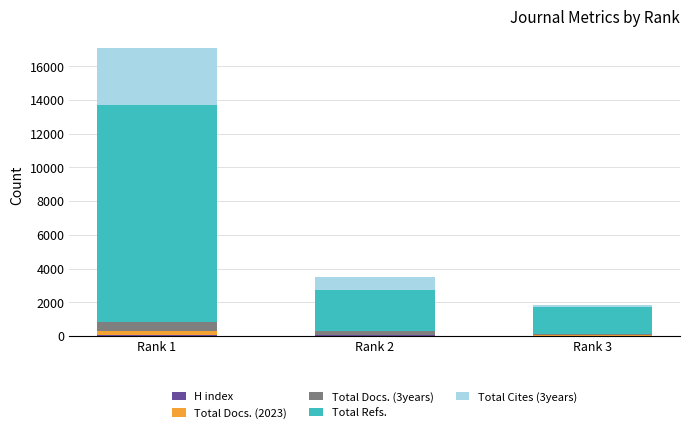

At which category is the sum across all series the highest?

Rank 1